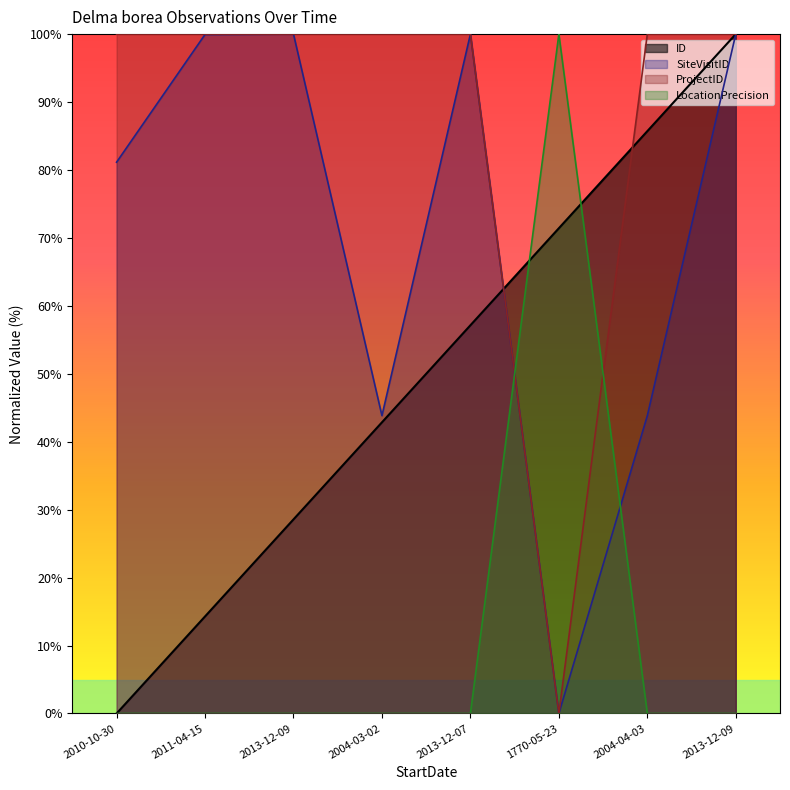

How many intersections are there between LocationPrecision and ProjectID?

2